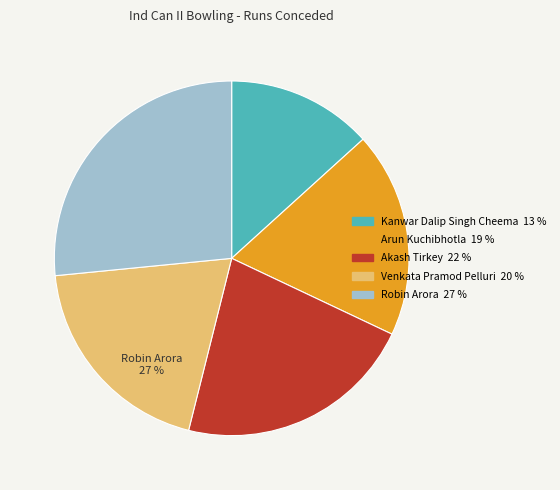

Is there any slice that represents more than half of the pie?

No